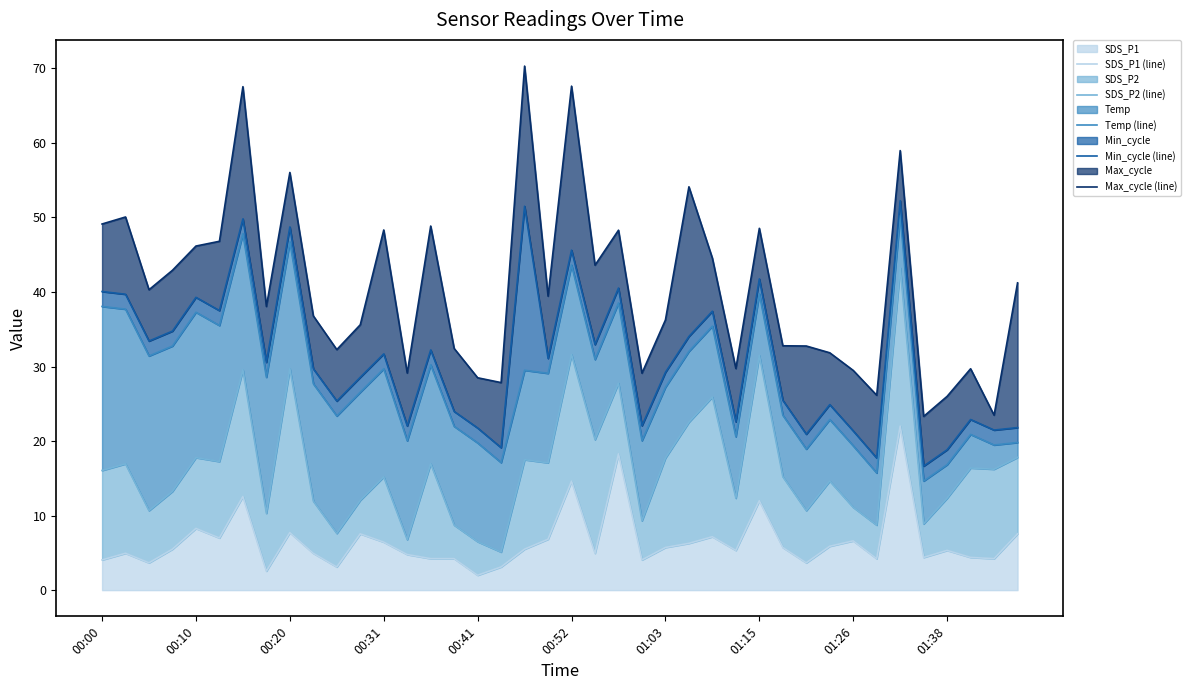

Is it true that Max_cycle (line) equals 59.0 at 34?

True